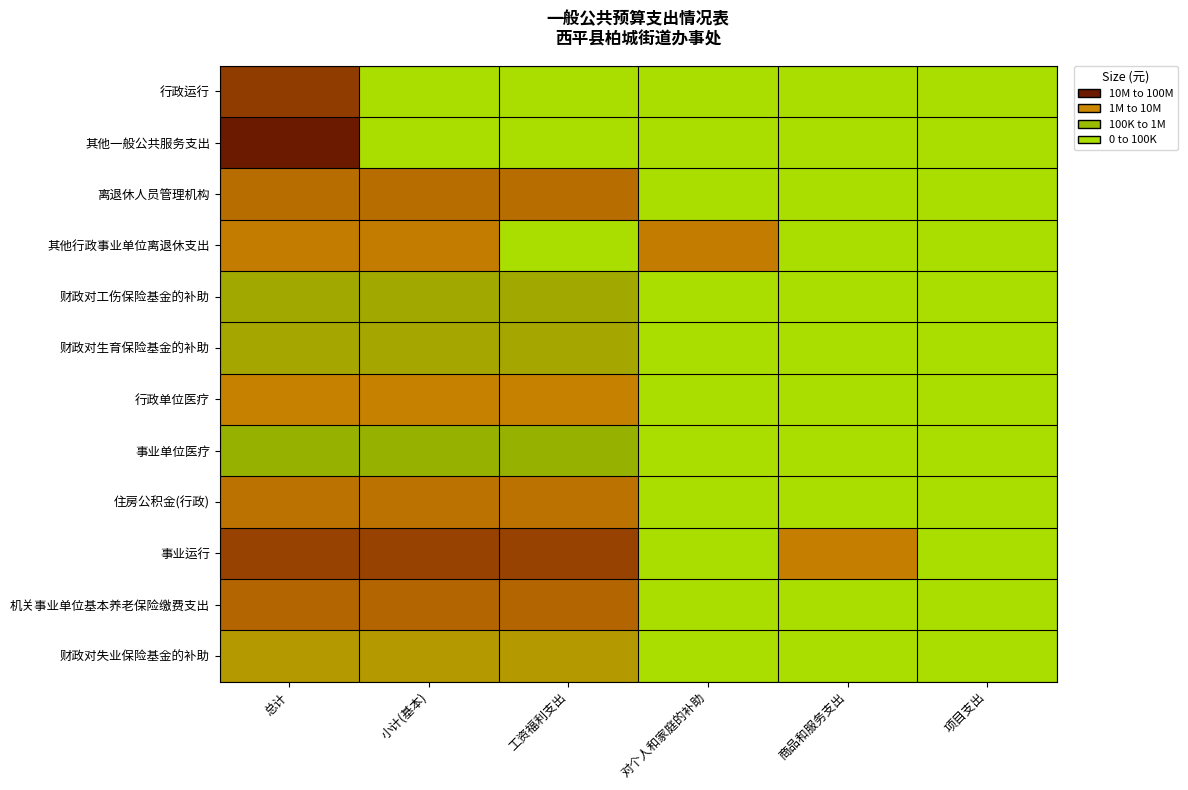

At which category is the sum across all series the highest?

总计